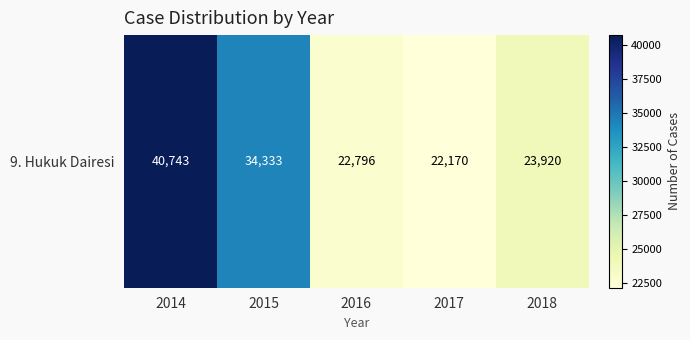

What is the ratio of the value at 2018 to the value at 2017?

1.1